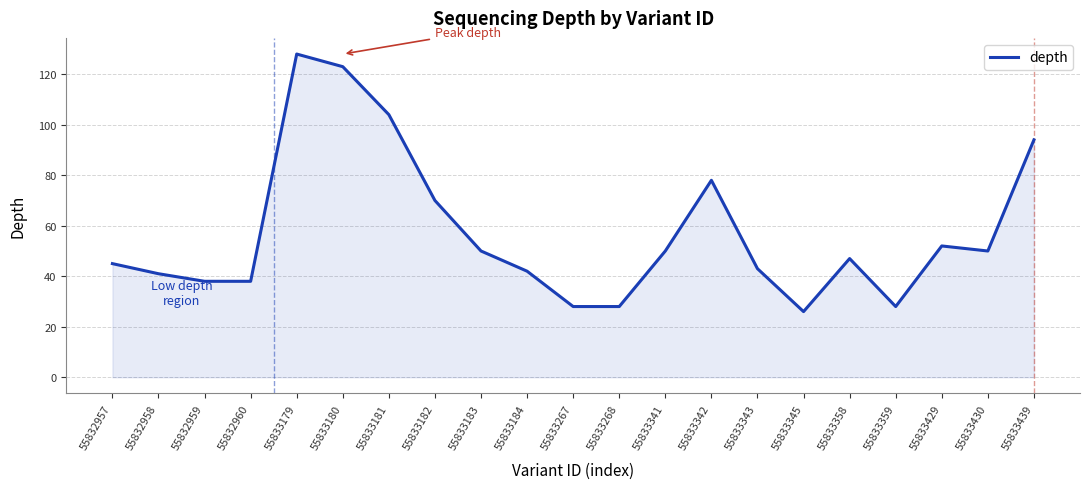

How many values are below 47?

10